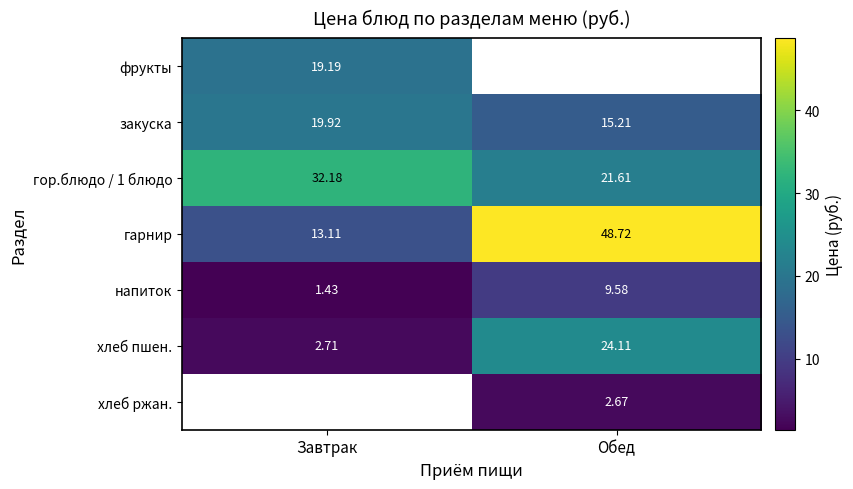

The value of хлеб ржан. at Обед is 1.2. True or false?

False